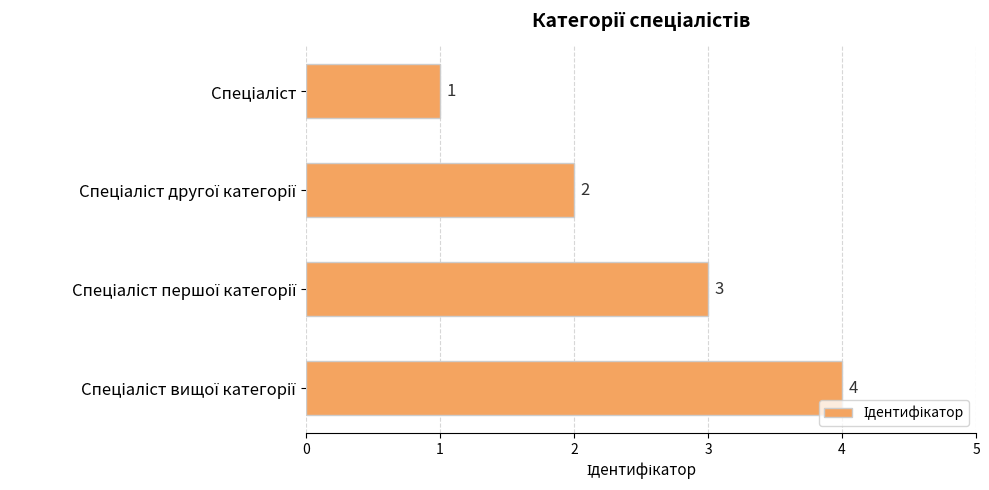

What is the value of the 4th bar from the top?

4